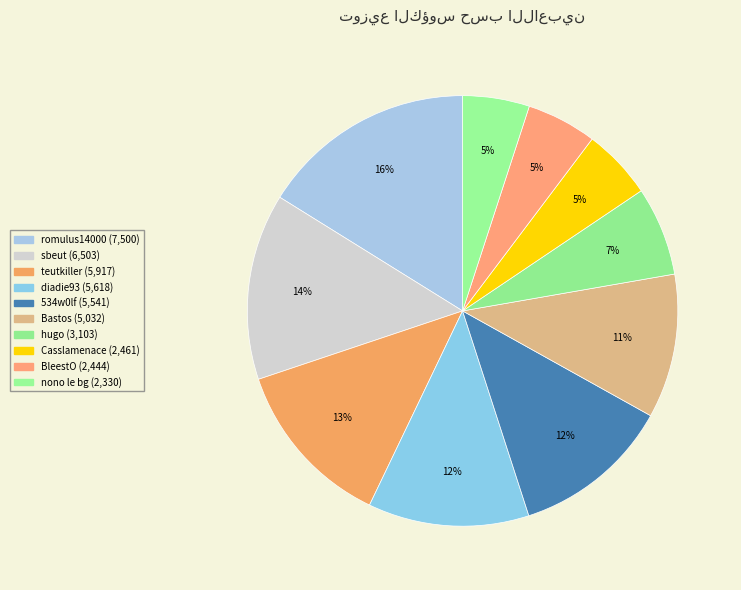

True or false: hugo accounts for 7% of the total.

True